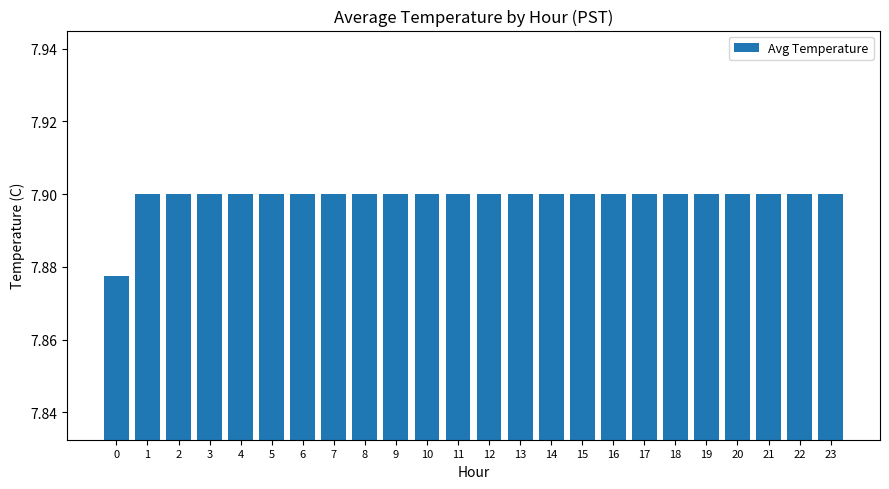

What is the ratio of the value at 12 to the value at 16?

1.0